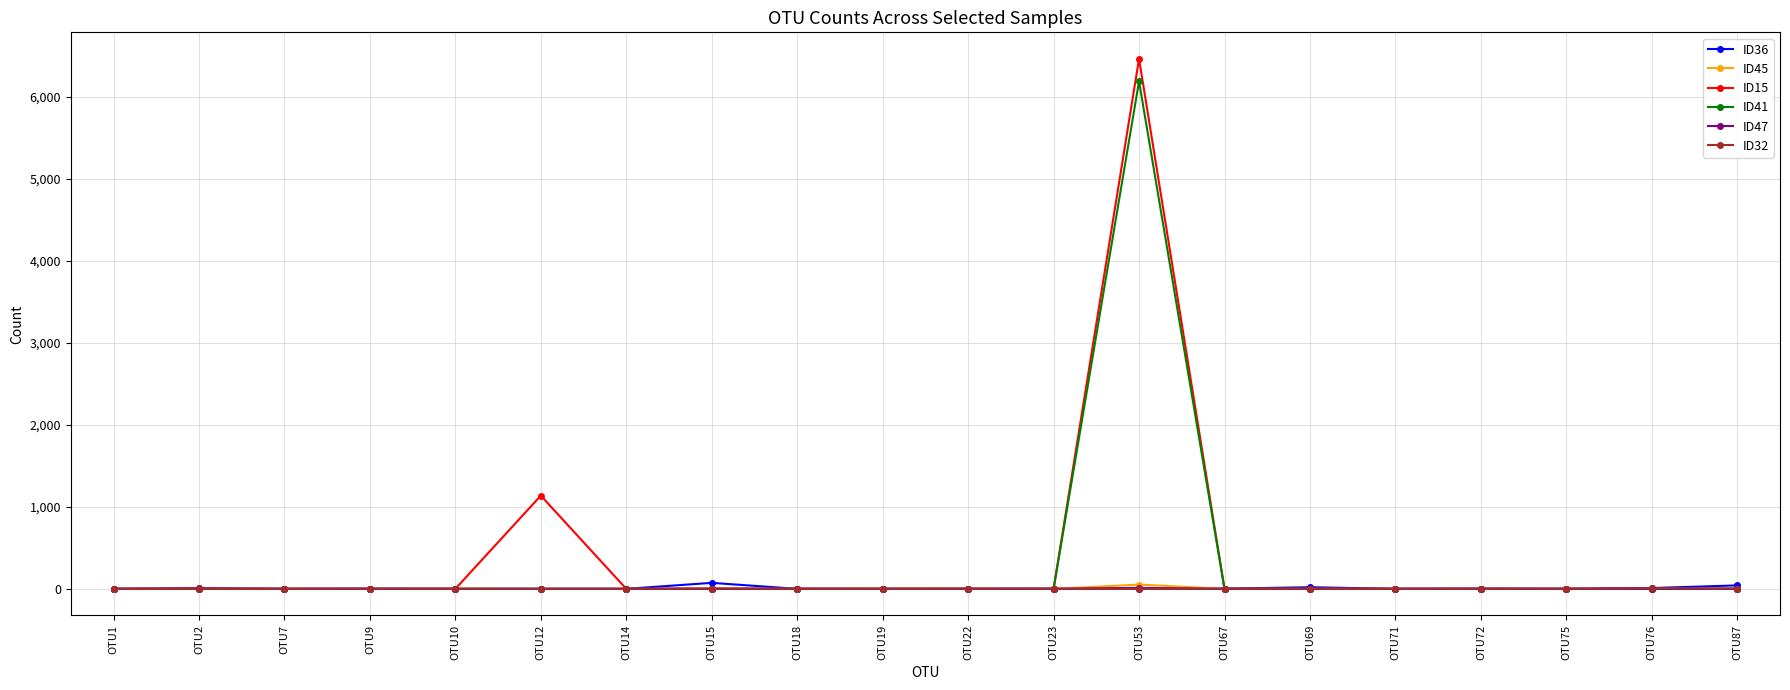

The value of ID15 at OTU19 is 0. True or false?

True